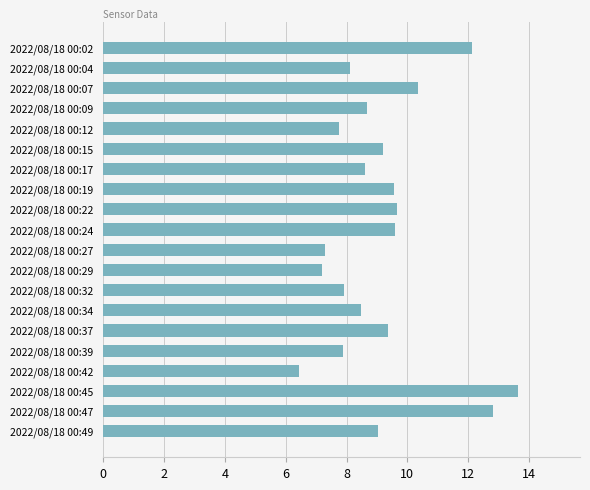

How many data points are above 9?

10